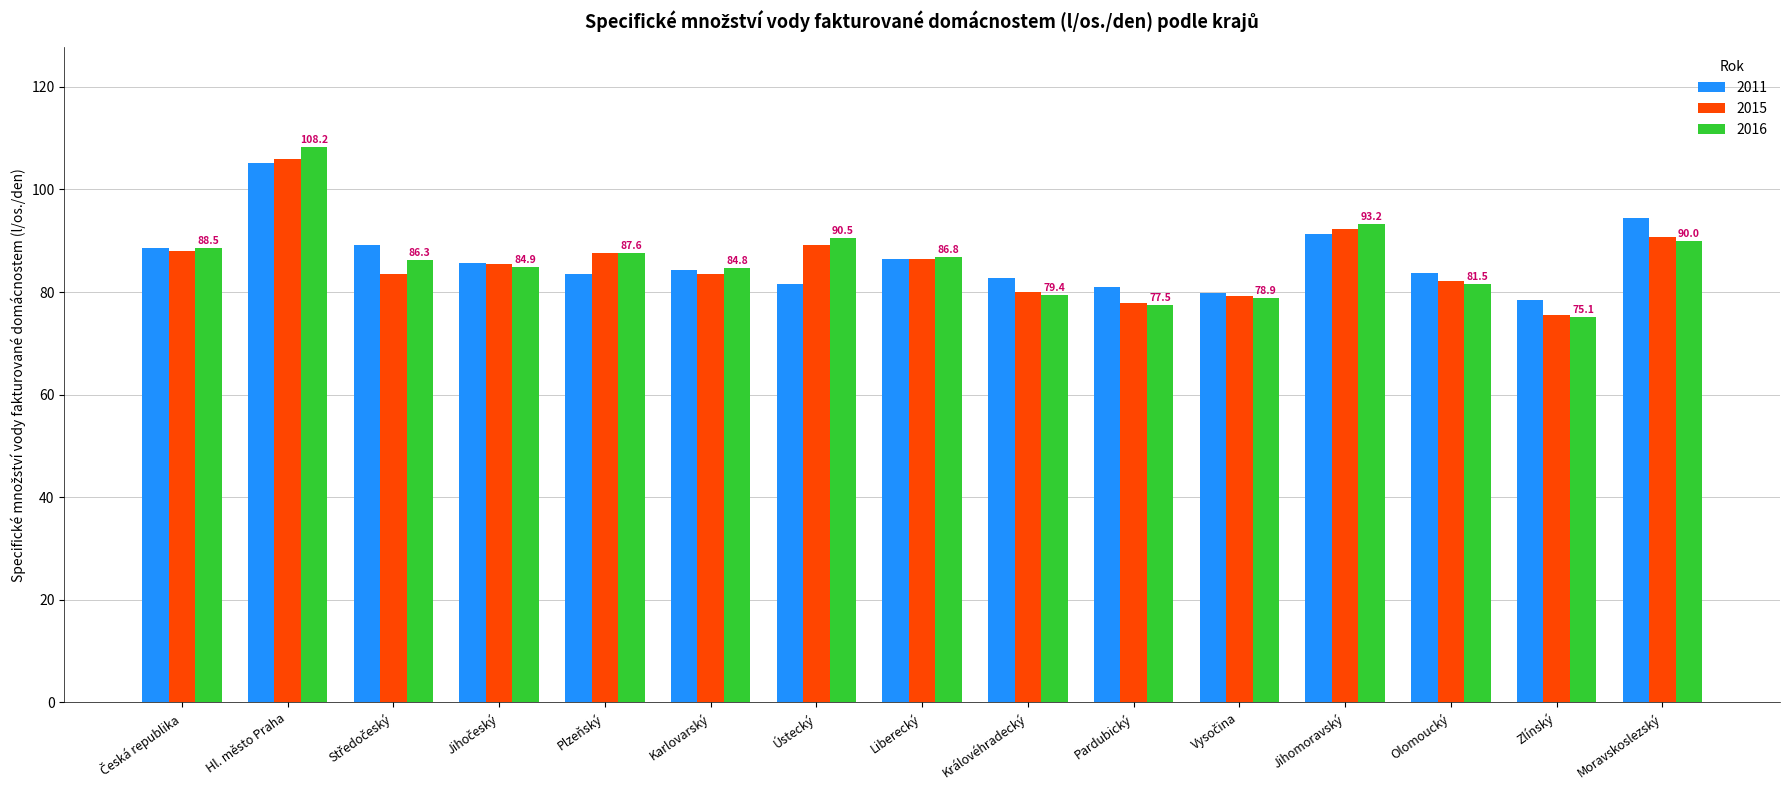

How many data points in 2016 are above 86?

8